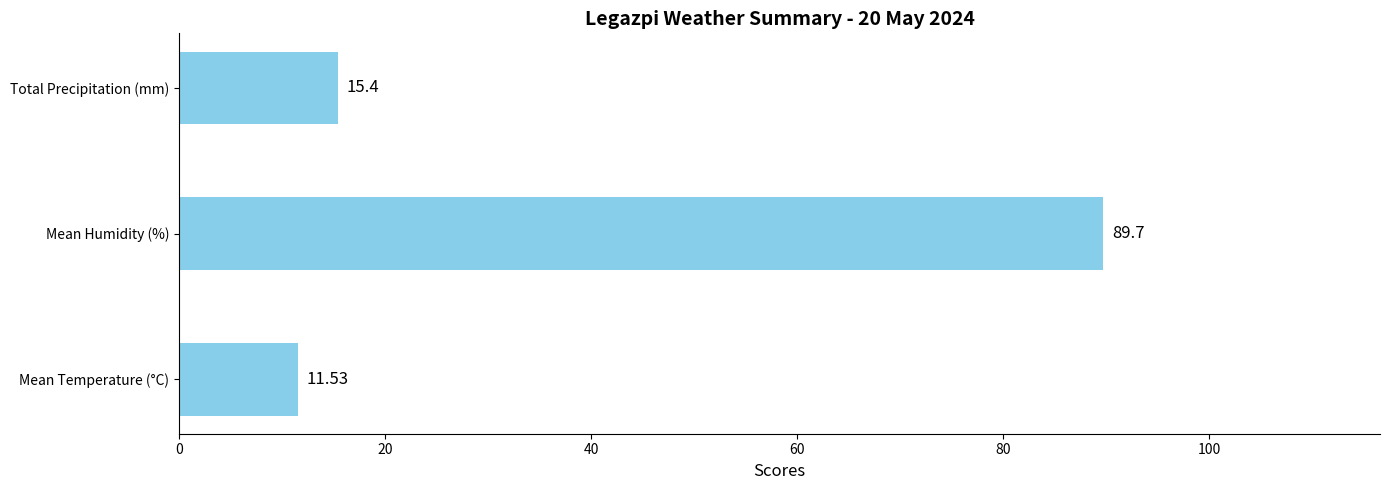

At which label is the value closest to 50?

Total Precipitation (mm)